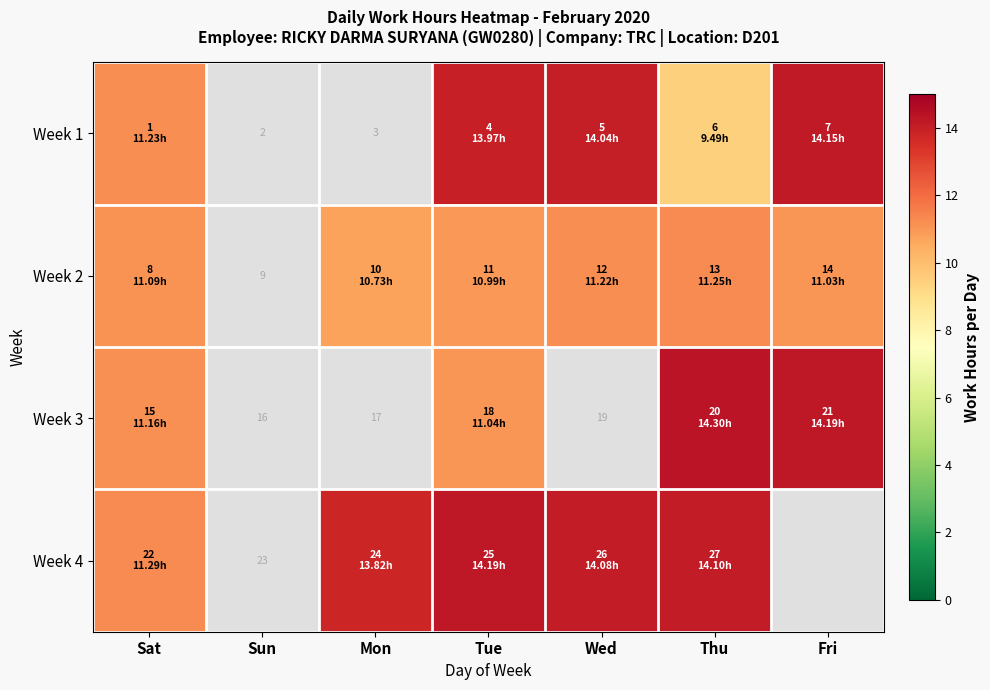

Is it true that Week 1 equals 24.1 at Fri?

False